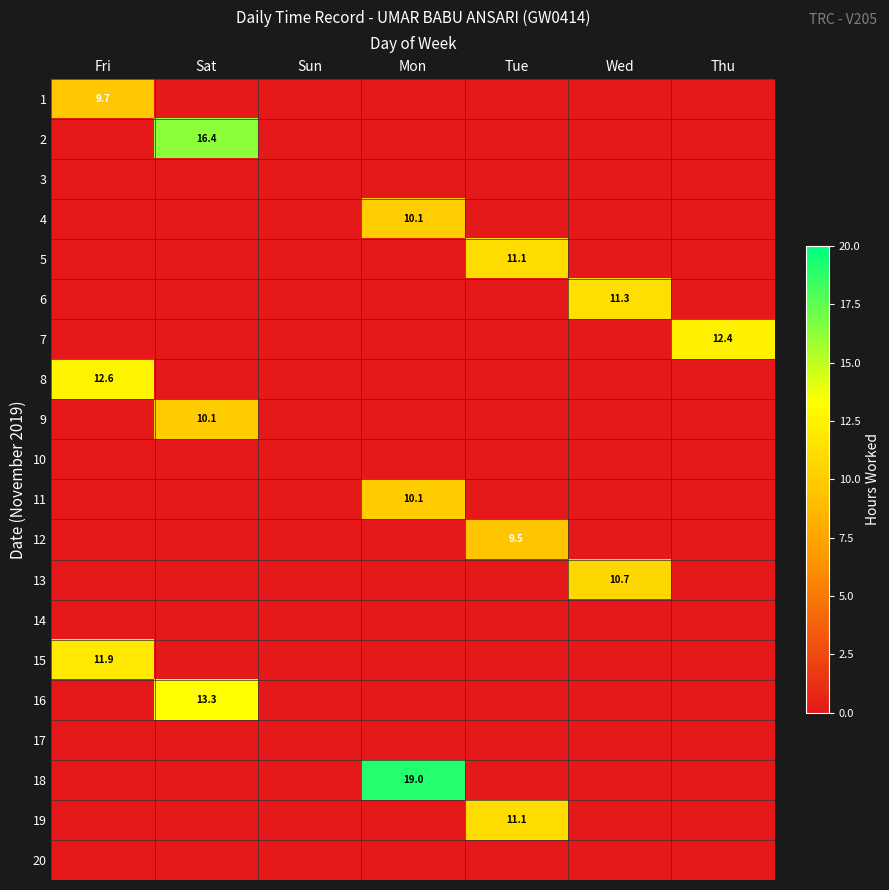

The value of 9 at Sat is 3.2. True or false?

False